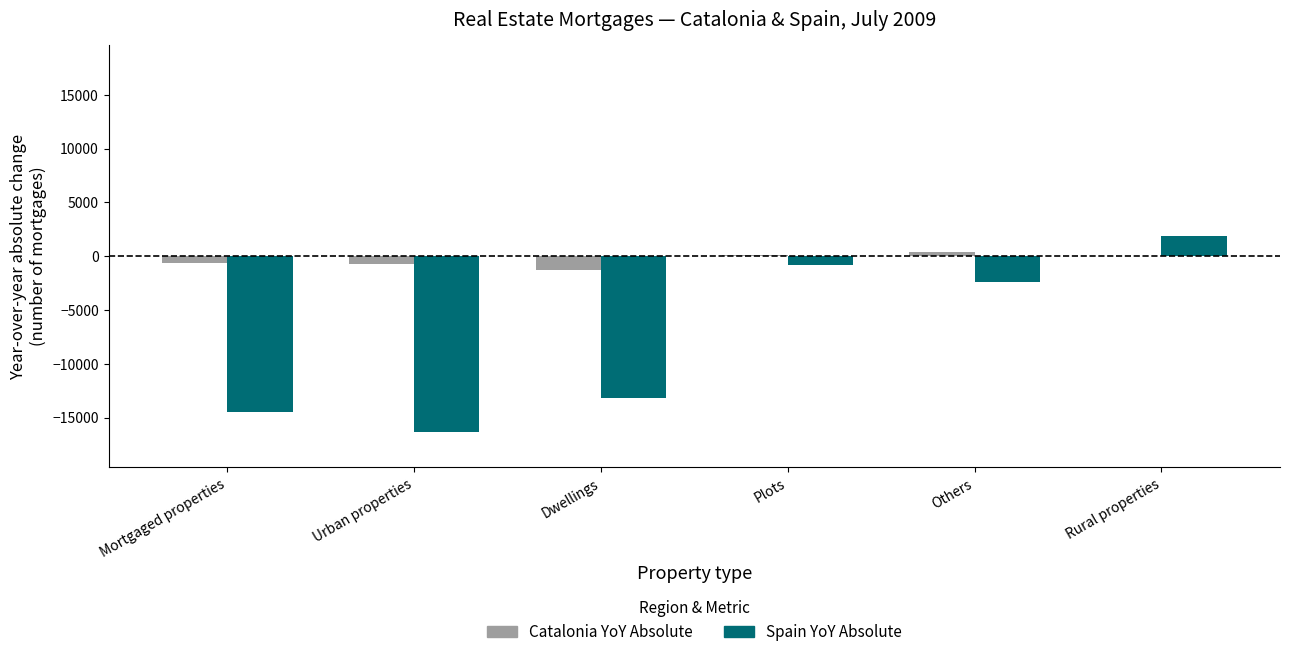

Are the bars horizontal?

No